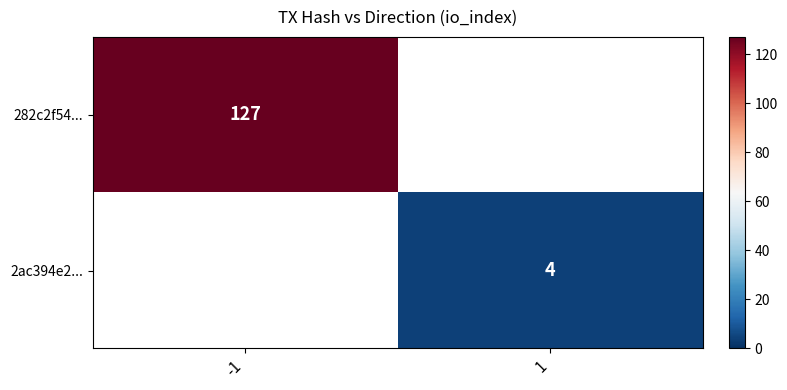

Rank the series at 1 from lowest to highest value.

282c2f54..., 2ac394e2...